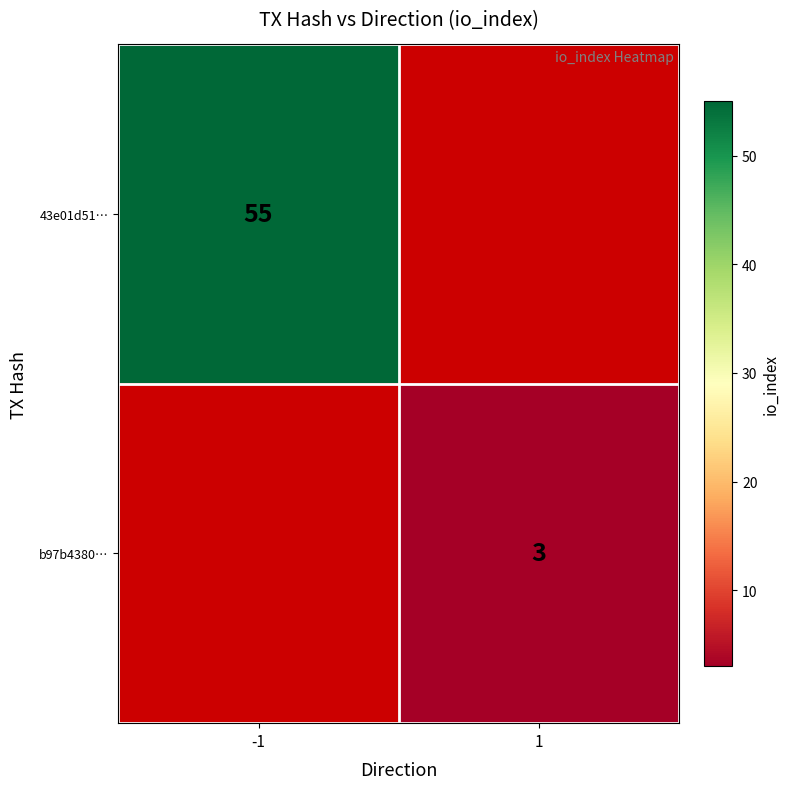

True or false: 43e01d51… has a value of 55 at -1.

True